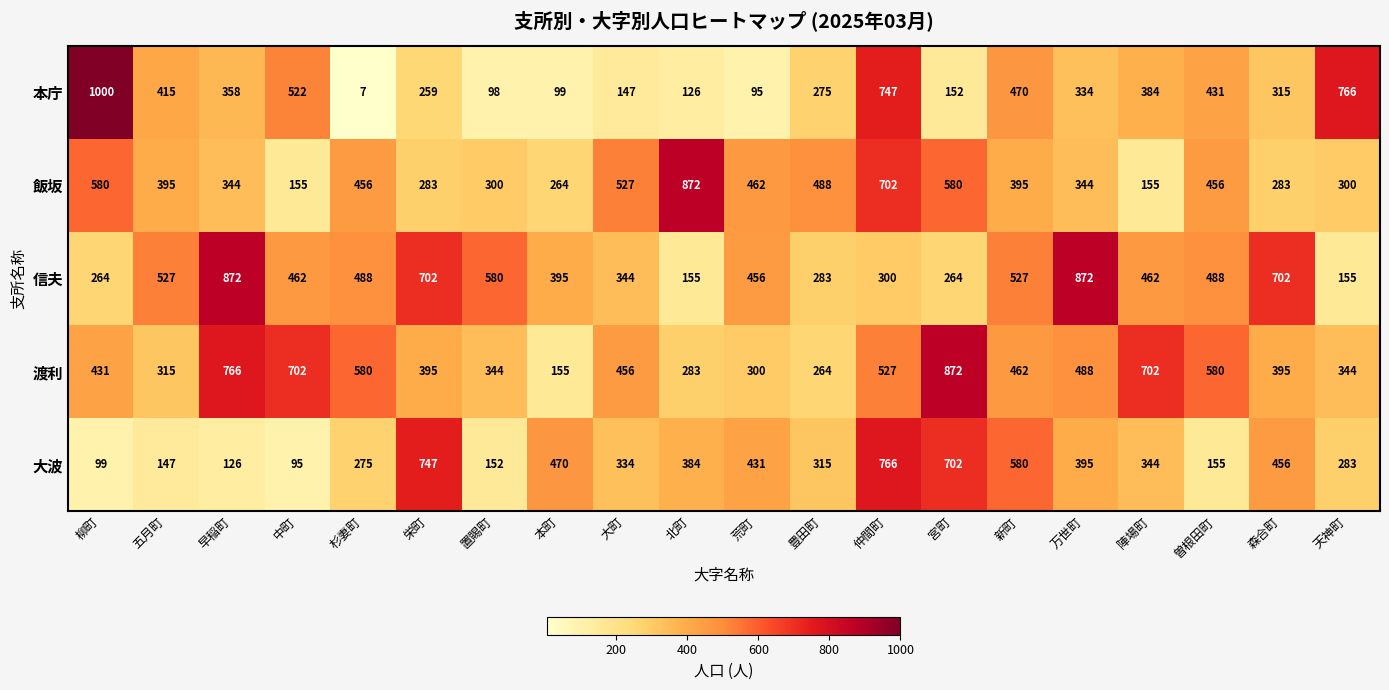

Which series has the largest total across all categories?

渡利